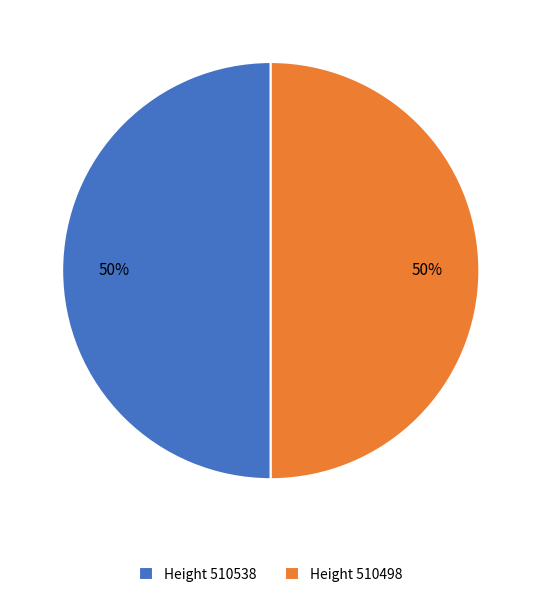

To the nearest percent, what is the combined percentage of Height 510538 and Height 510498?

100%